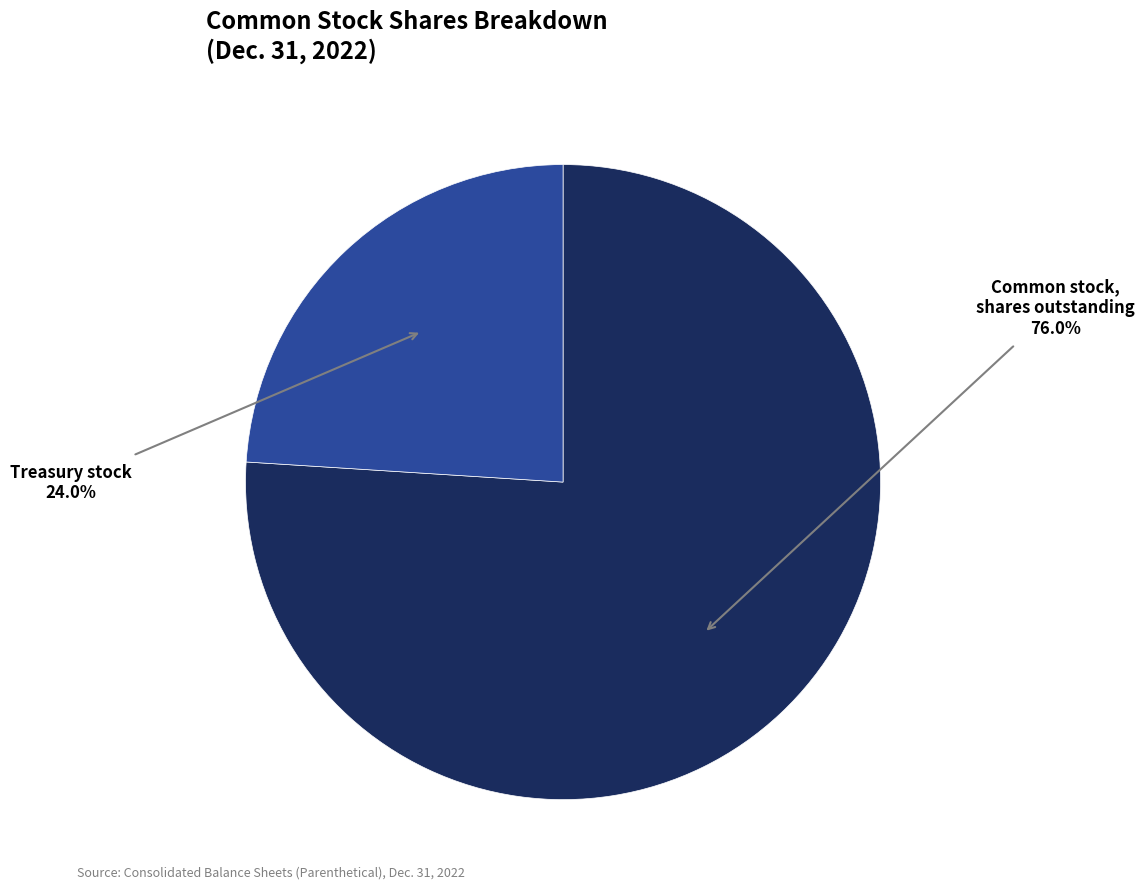

Is there a majority slice in this chart?

Yes